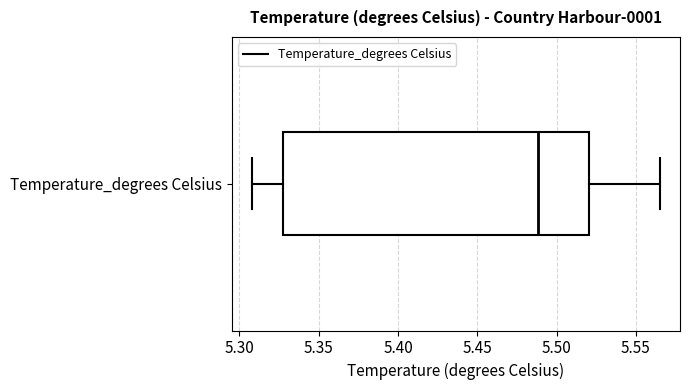

Read this box plot against the x-axis: the position of the median line, the range covered by the box, and the ends of both whiskers. The values are not printed on the chart, so give them approximately, as read against the axis.

median 5.490, box 5.330 to 5.520, whiskers 5.310 to 5.565